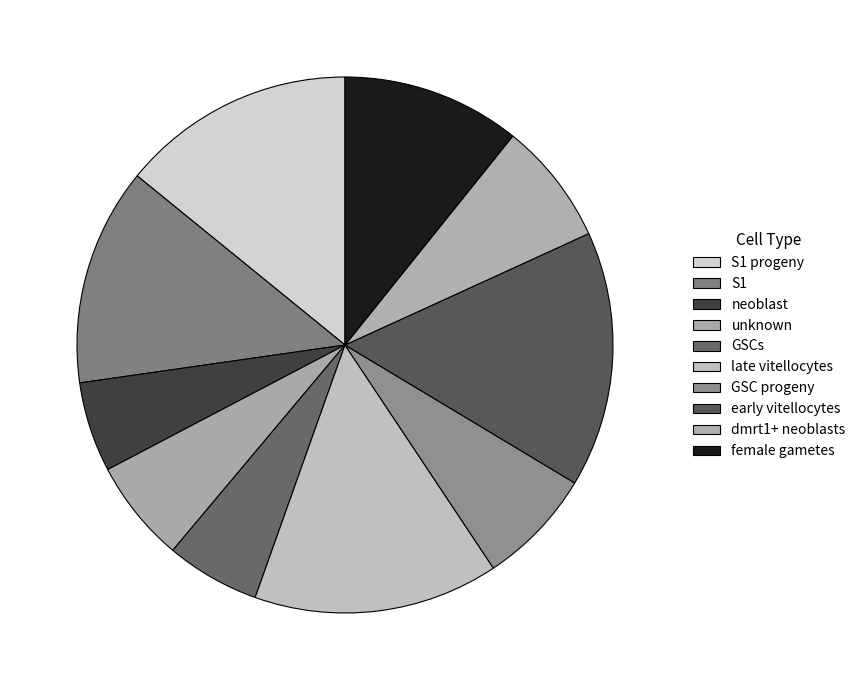

How many segments does this pie chart have?

10